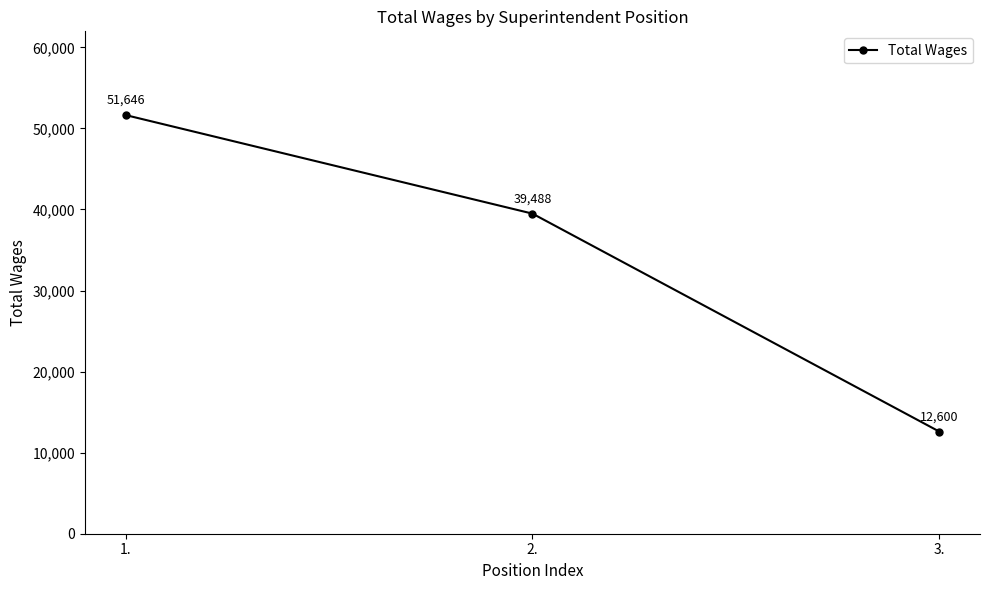

The chart shows a value of 8251 at 3.. True or false?

False